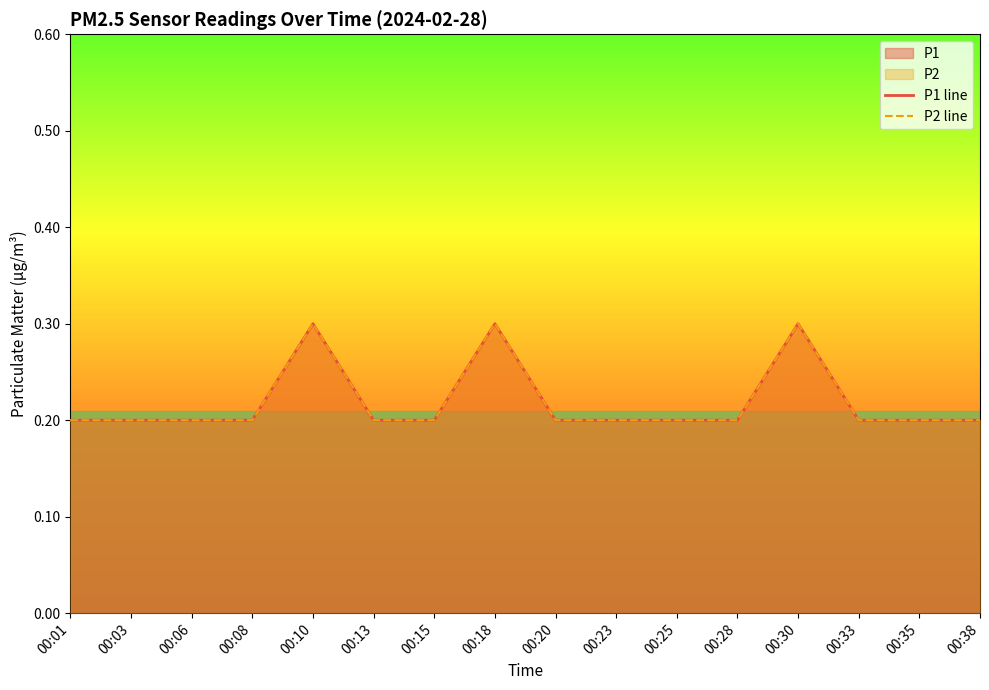

True or false: P2 line has a value of 0.2 at 00:08.

True